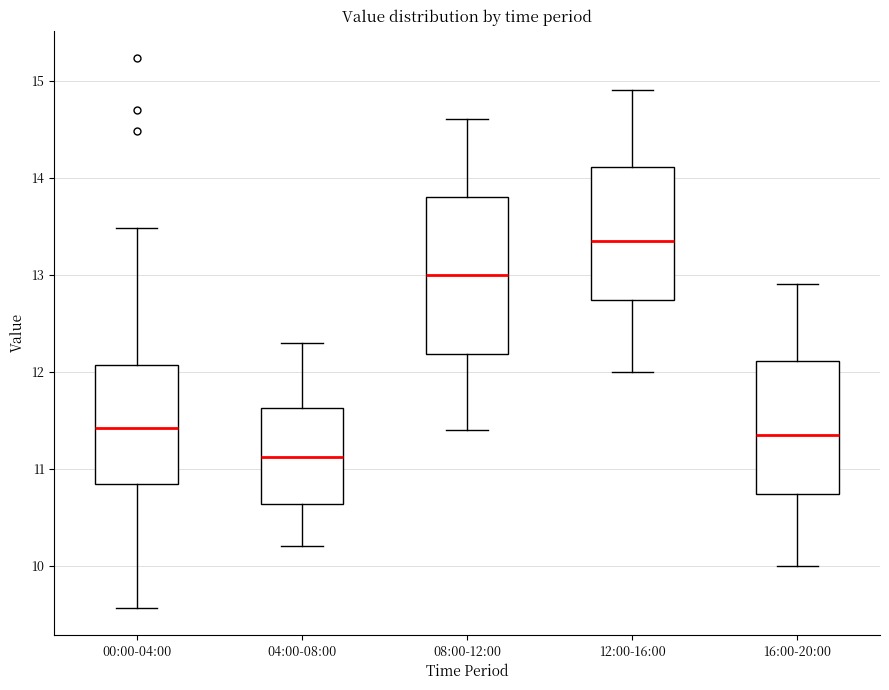

Which box is the tallest, from its lower edge to its upper edge?

08:00-12:00